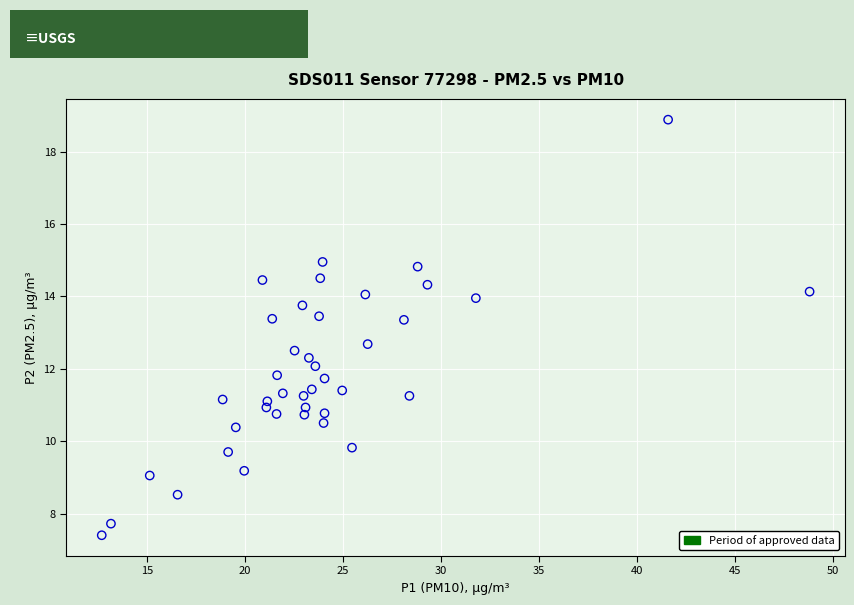

What is the range of Y values (max minus min)?

11.5